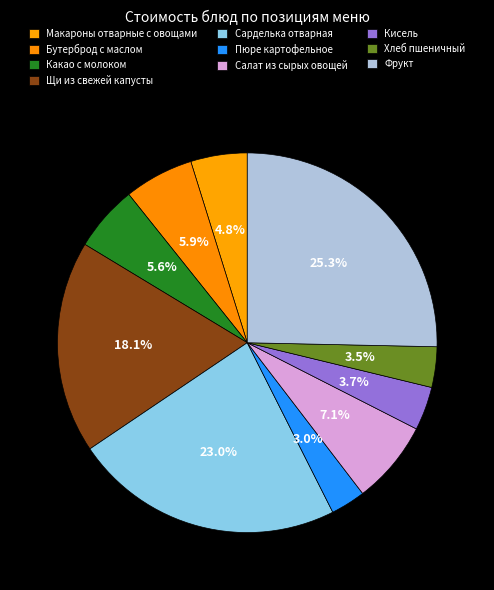

What percentage is the Фрукт slice, to the nearest percent?

25%